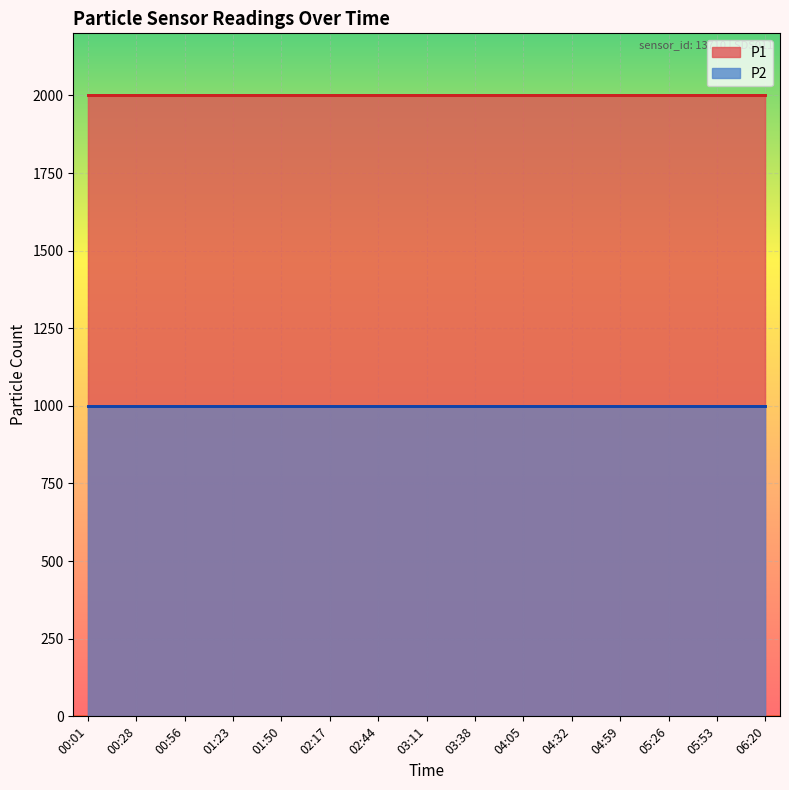

How many lines are shown in the chart?

2